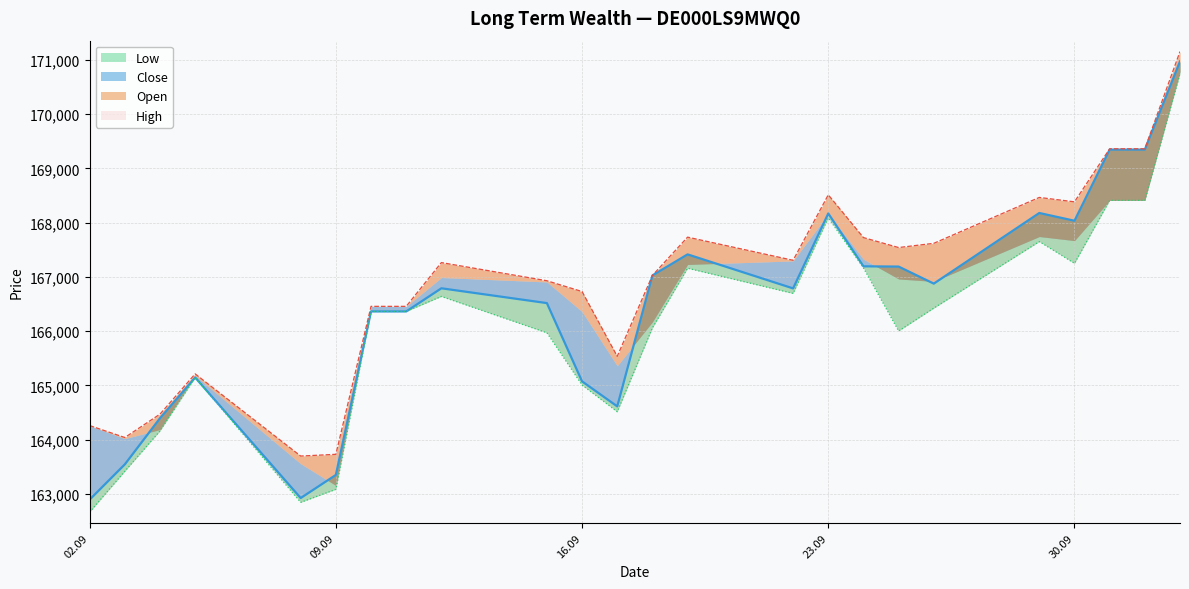

The Open series shows 292215 at 03.10.2025. True or false?

False